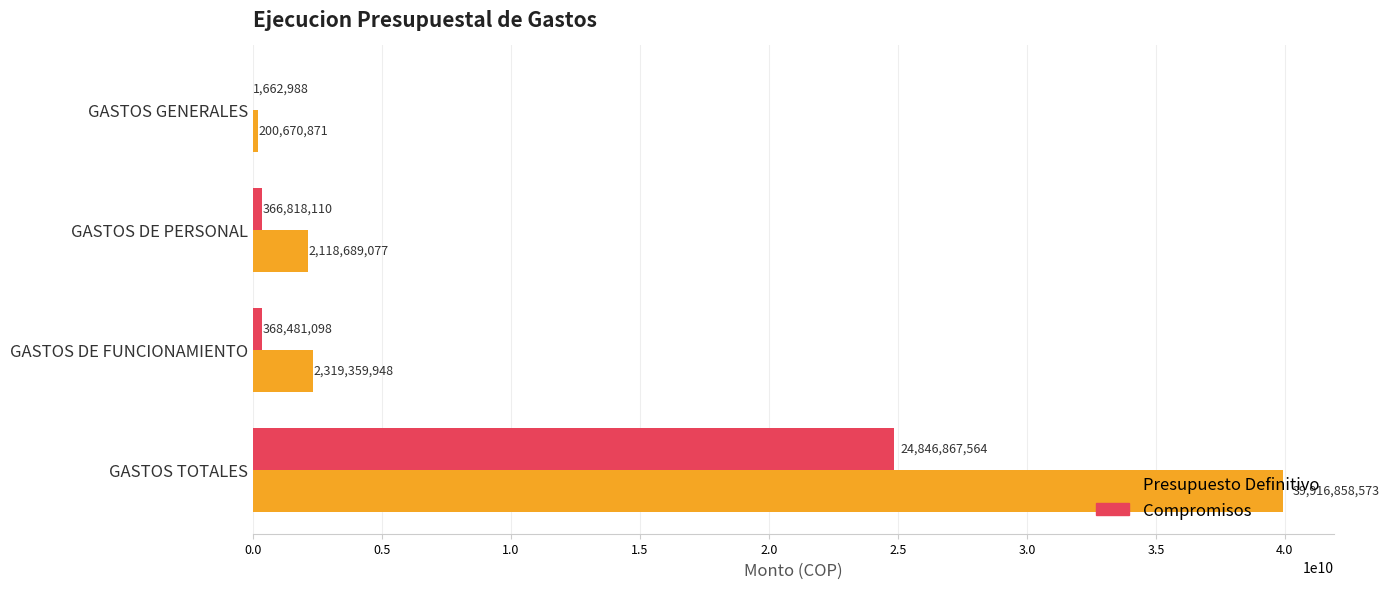

Is it true that Presupuesto Definitivo equals 711628626.3 at GASTOS DE FUNCIONAMIENTO?

False